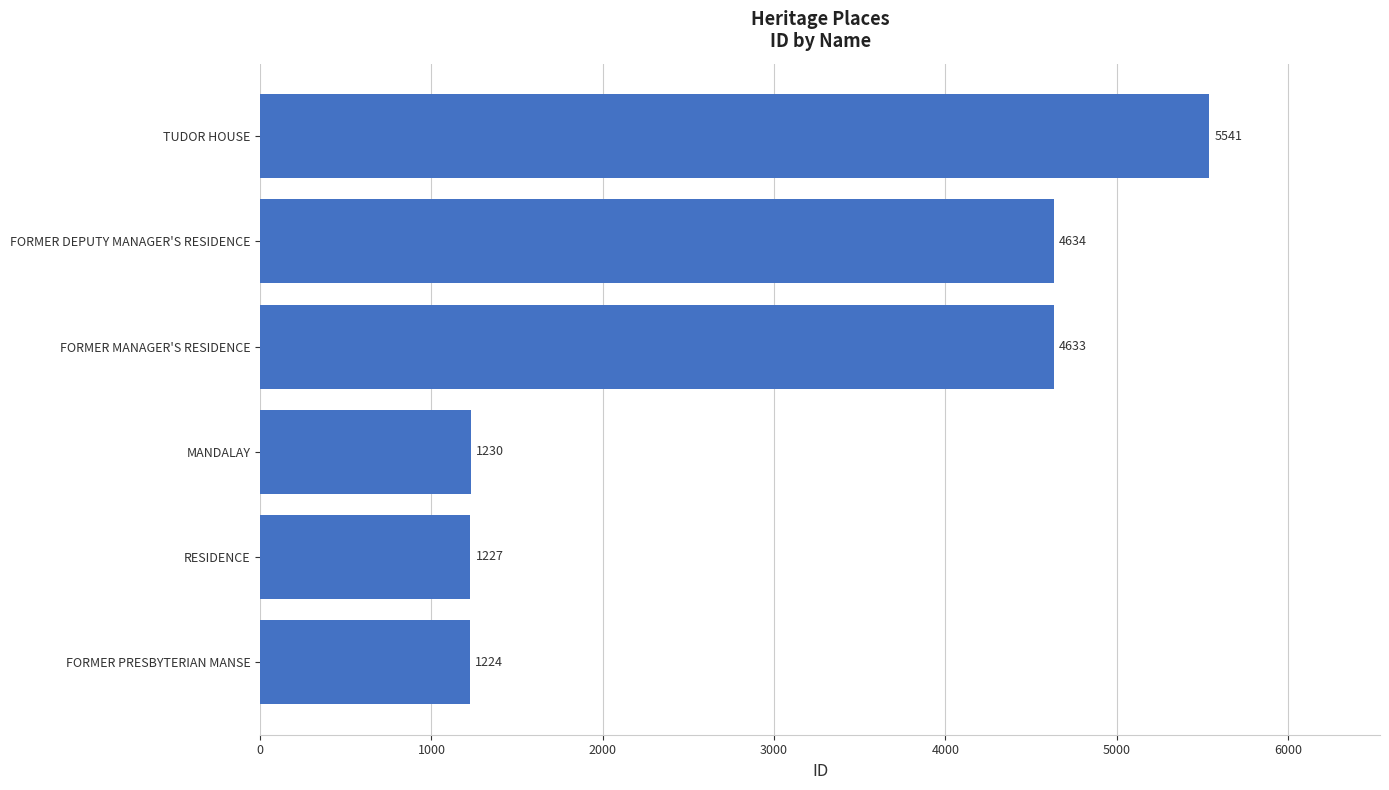

Does the chart contain stacked bars?

No